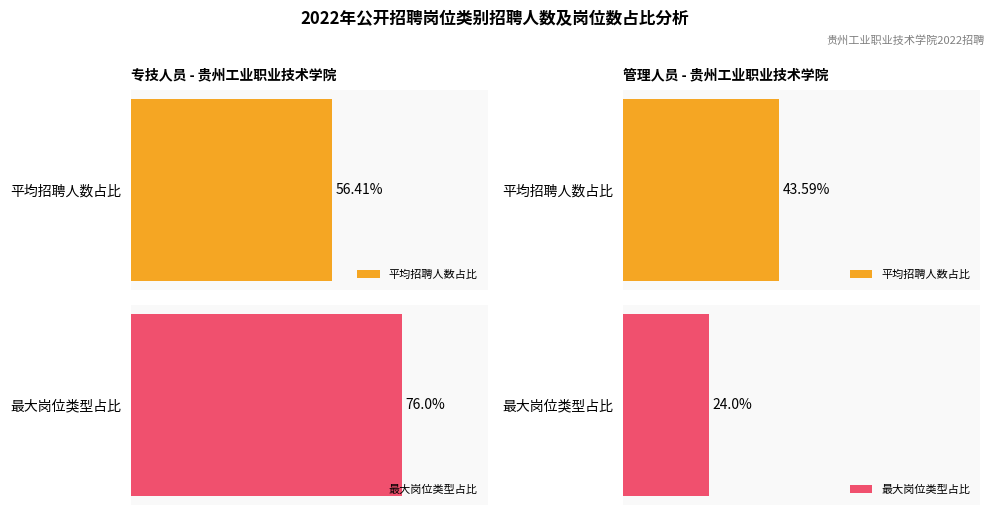

At which category is the sum across all series the highest?

专技人员